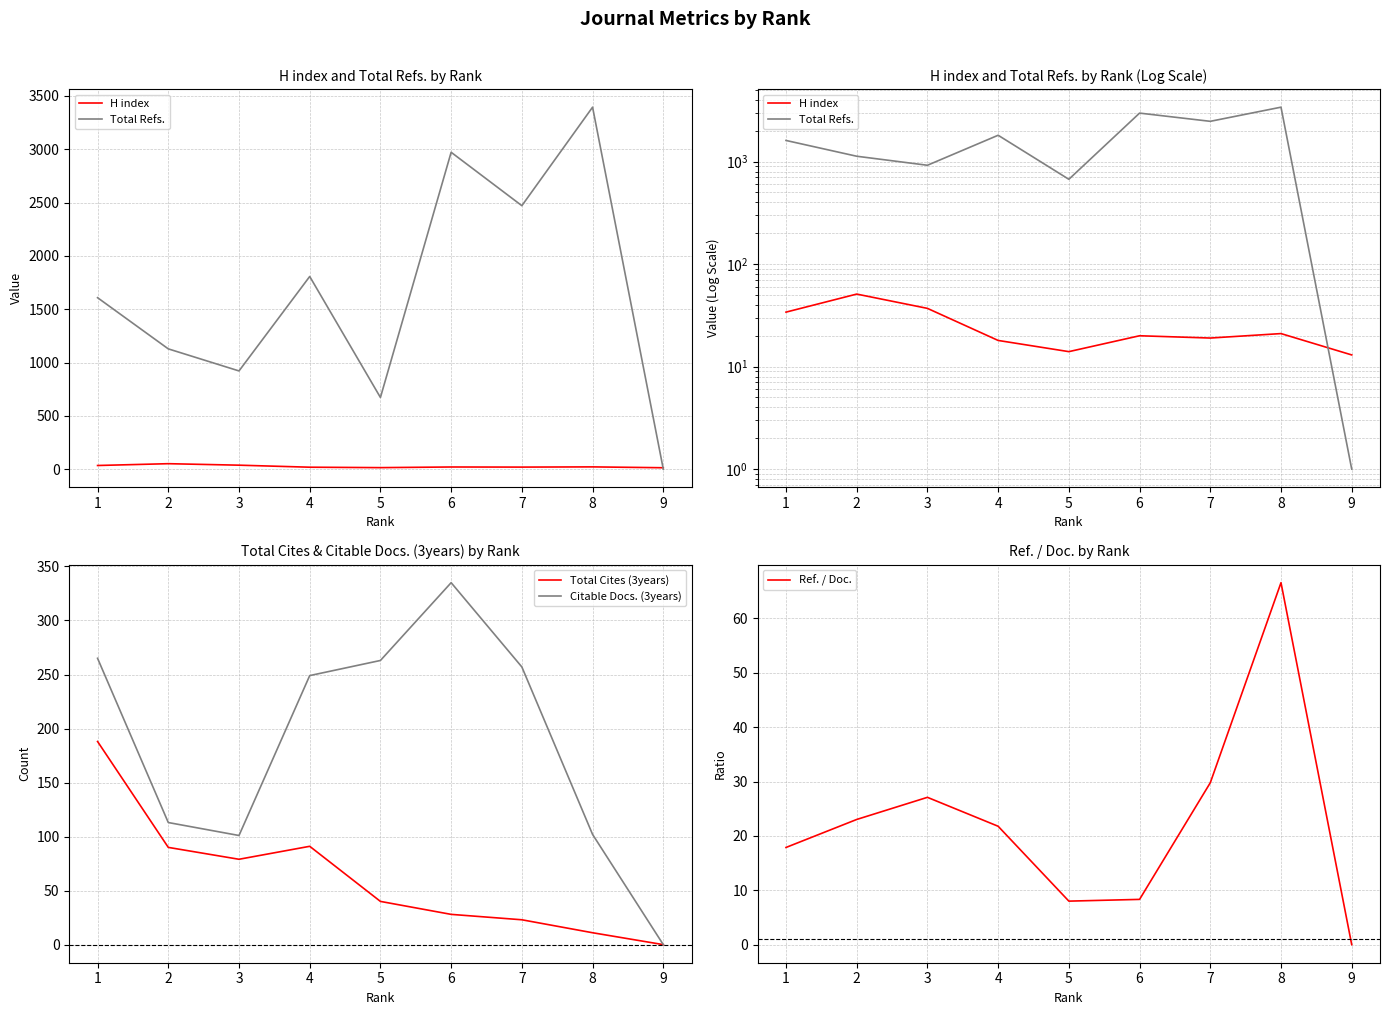

At which category does Total Refs. reach its first local valley?

3